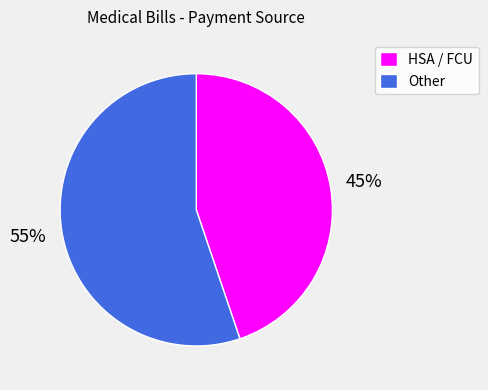

To the nearest percent, what is the difference between the HSA / FCU and Other slice percentages?

10%